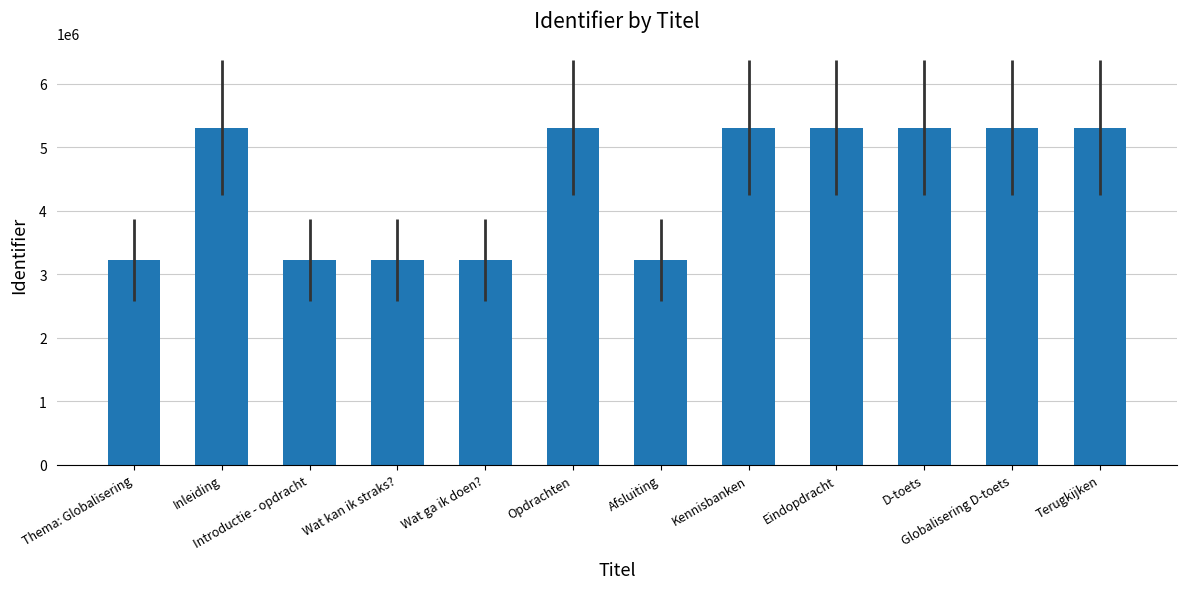

What is the approximate value at D-toets?

5312058